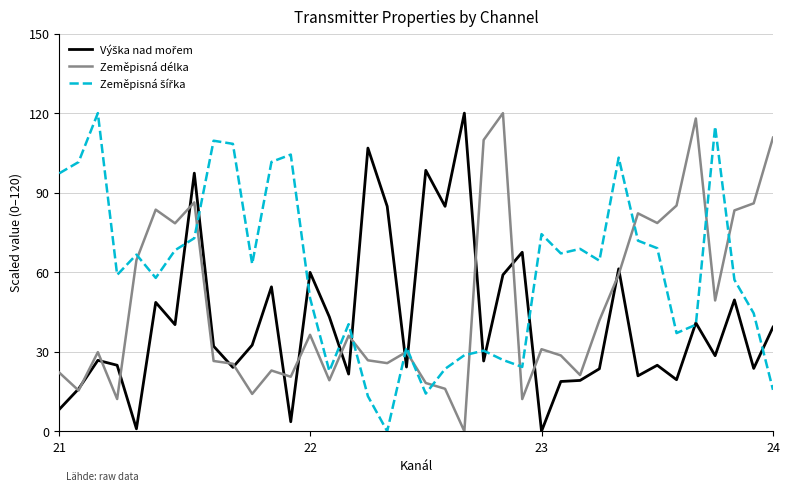

What is the greatest value displayed?

120.0